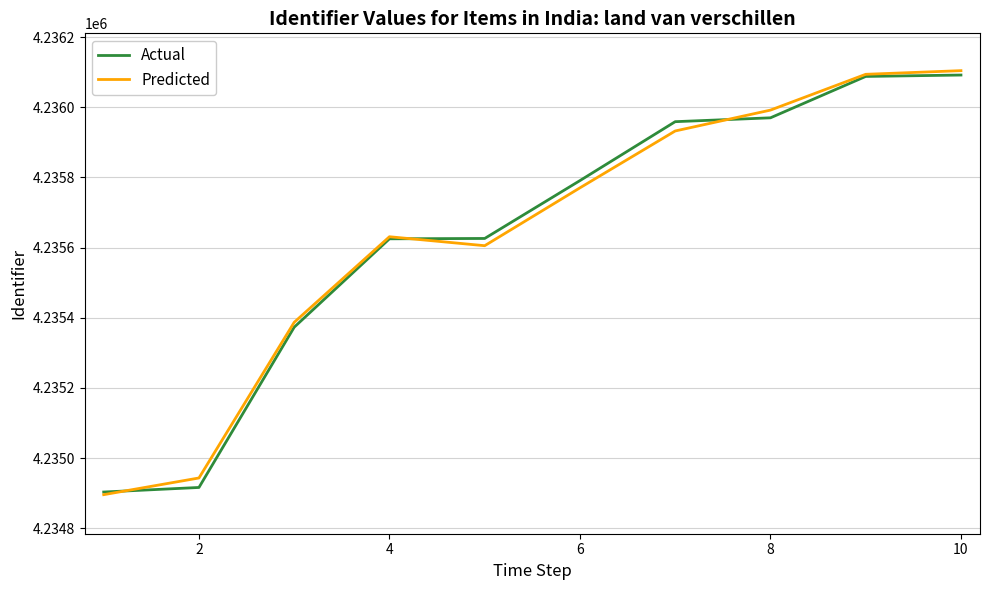

What is the lowest value of the Actual series?

4234903.0